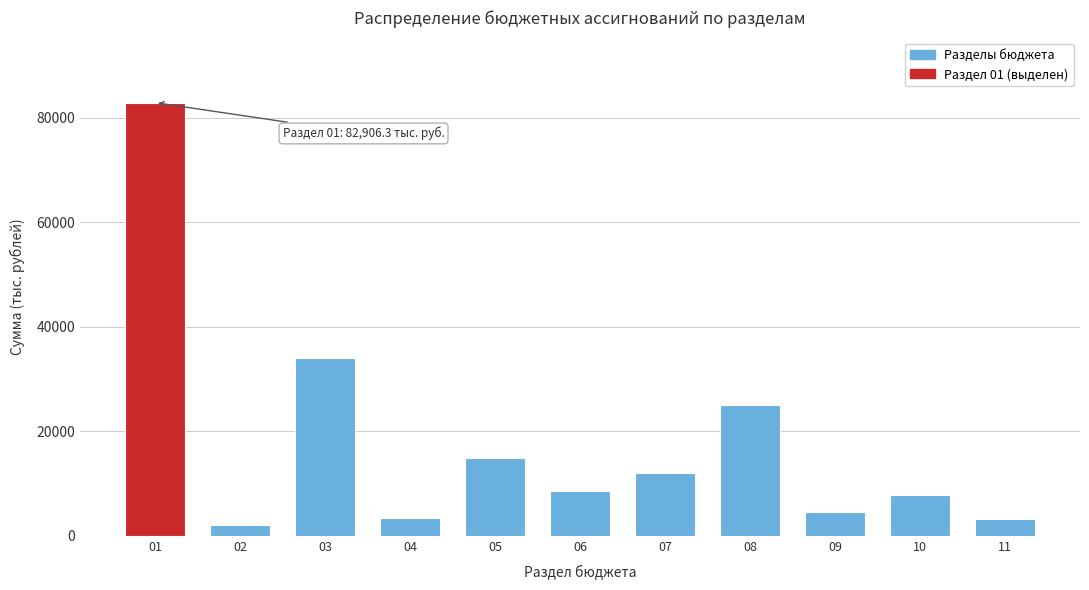

What is the value of the 9th bar from the left?

4500.0